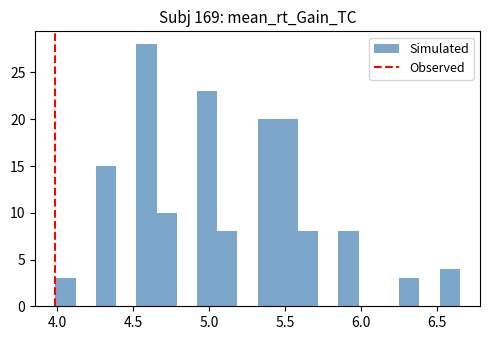

Around what value on the x-axis is the tallest bar? Give the approximate position of its centre, as read against the axis.

4.60